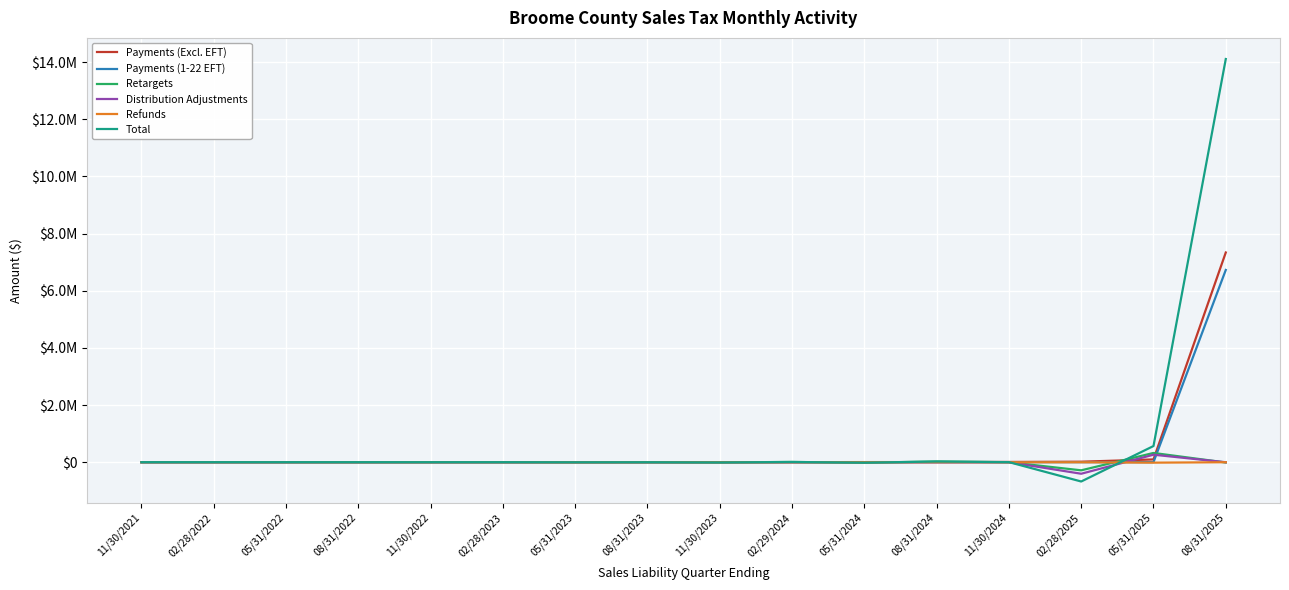

What are all the series names shown in the legend?

Payments (Excl. EFT), Payments (1-22 EFT), Retargets, Distribution Adjustments, Refunds, Total